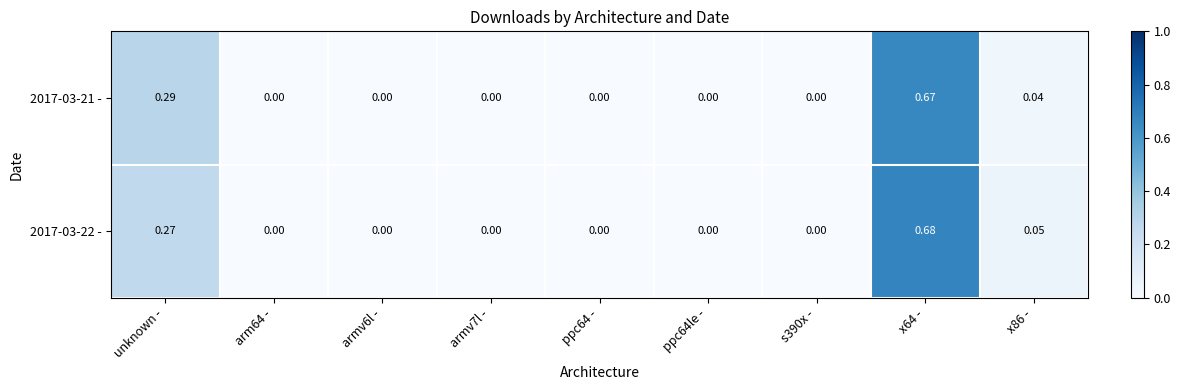

Count the number of data series in this chart.

2